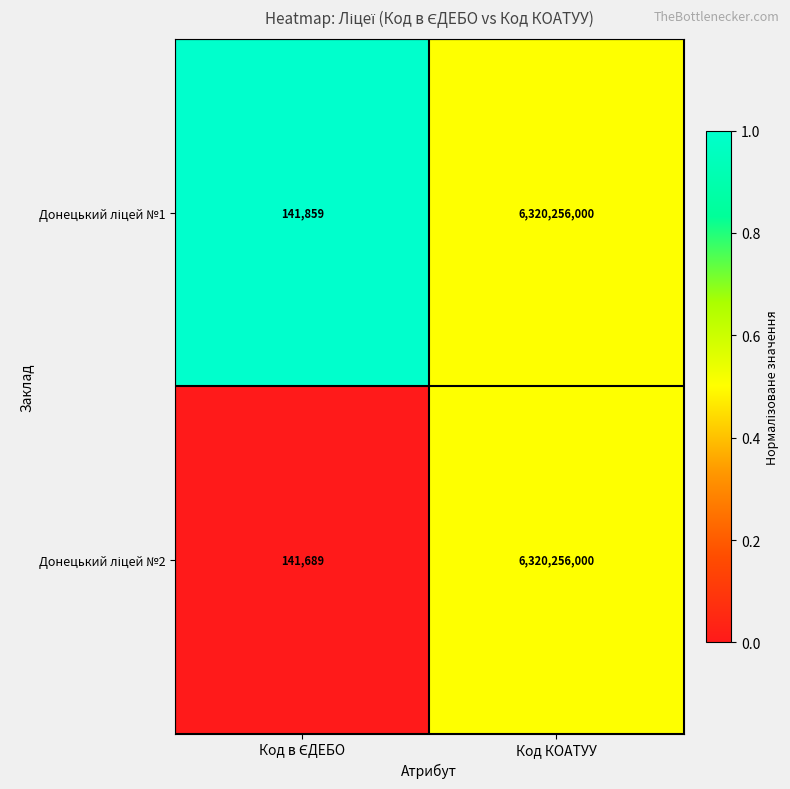

What is the minimum value shown in the chart?

141689